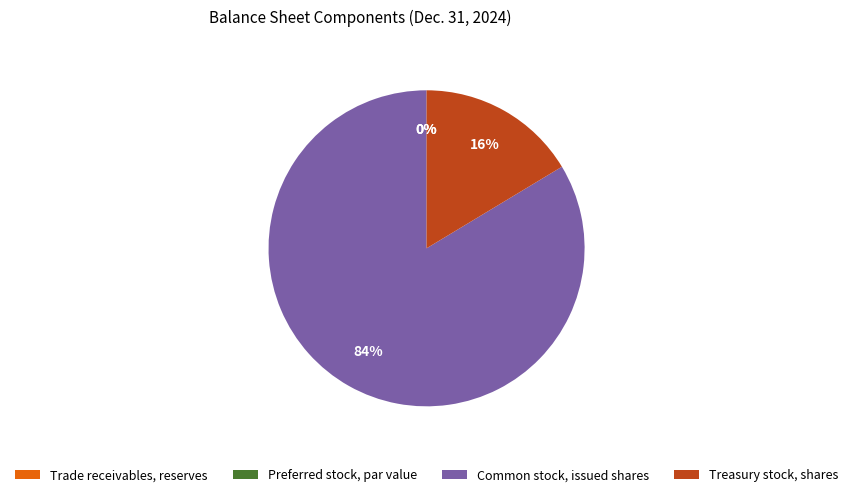

How many slices are in this pie chart?

4